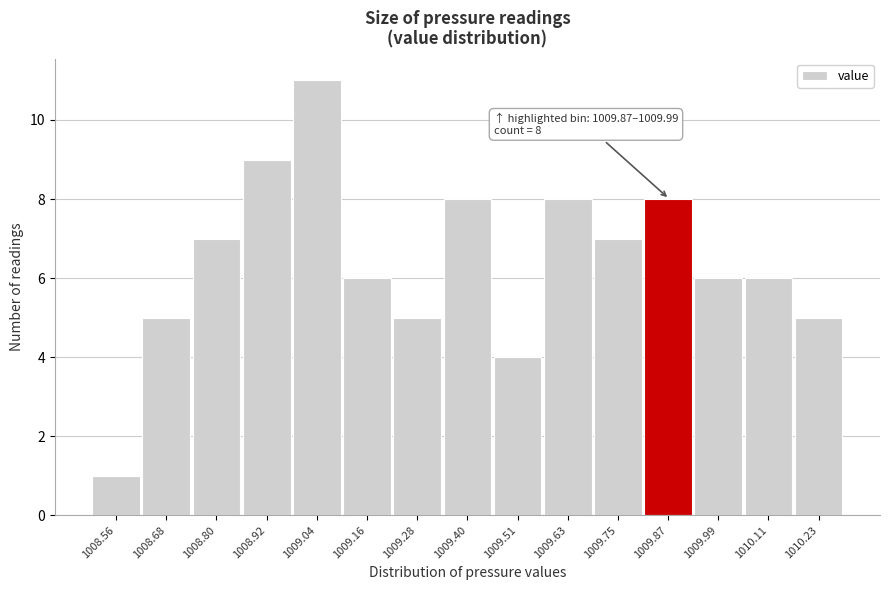

Reading left to right, transcribe all the data shown in this chart.

1	5	7	9	11	6	5	8	4	8	7	8	6	6	5